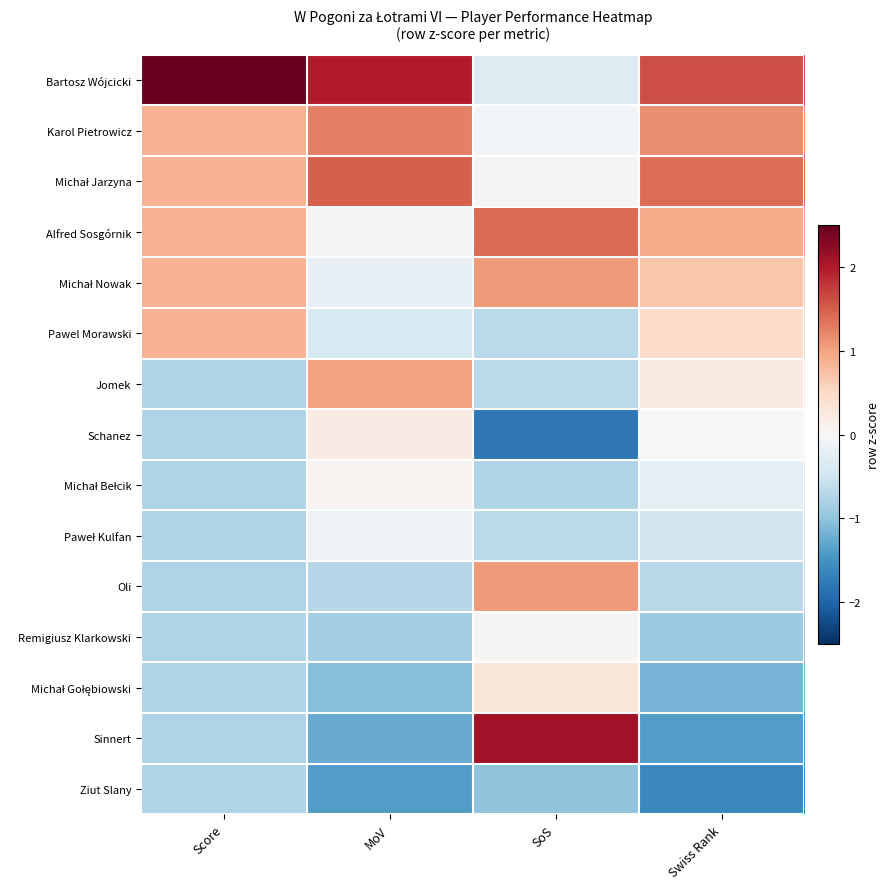

At how many categories does at least one series exceed 1?

4